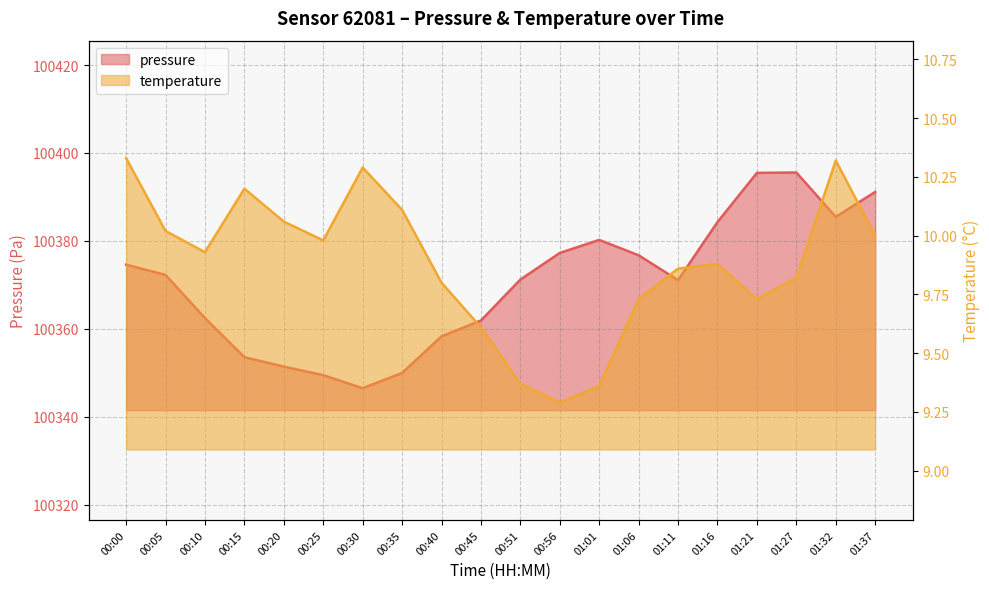

What are all the series names shown in the legend?

pressure, temperature